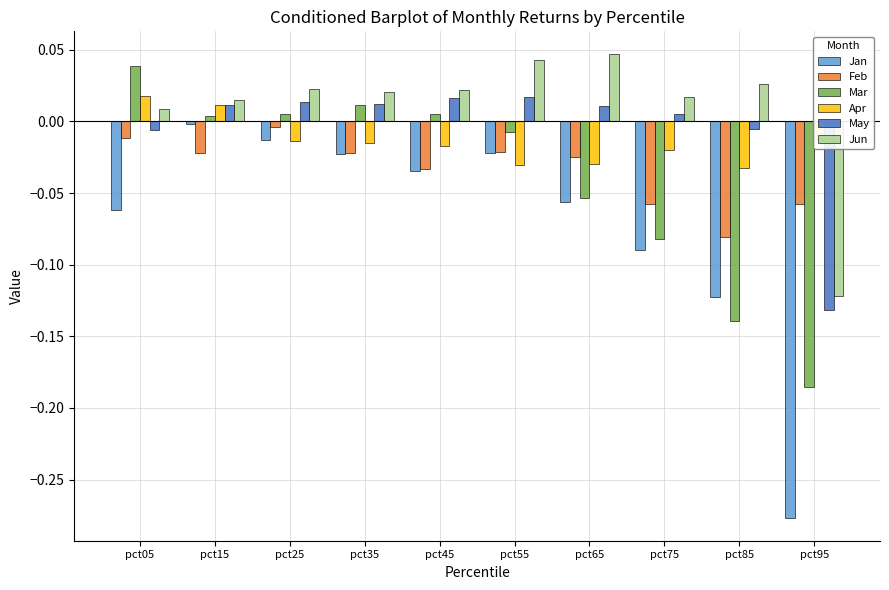

Is the value of Jan at pct55 greater than the value of May at pct65?

No